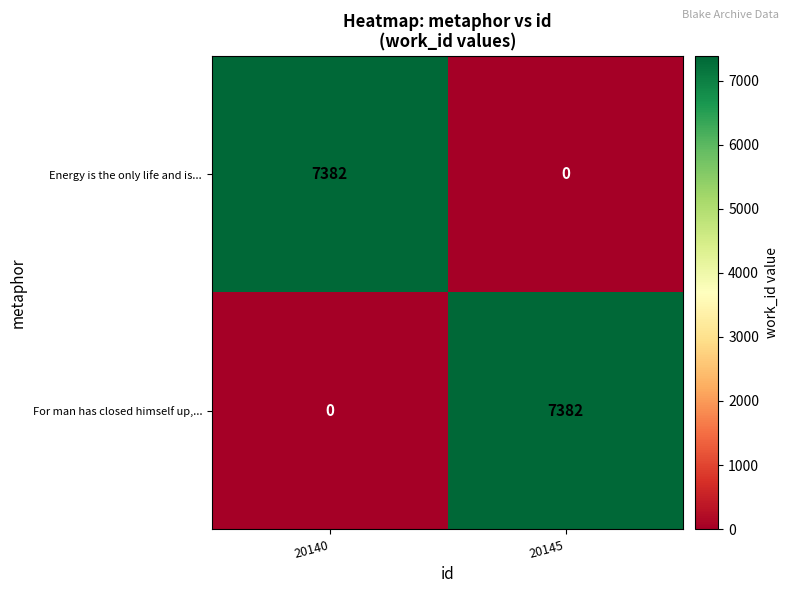

Read the For man has closed himself up,... value at 20145.

7382